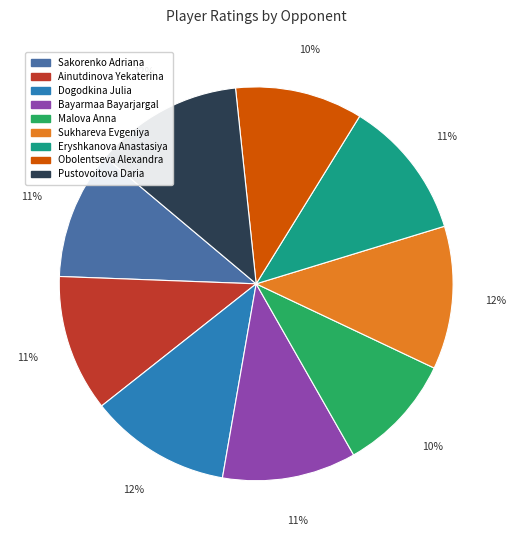

The Sukhareva Evgeniya slice represents 1% of the pie. True or false?

False